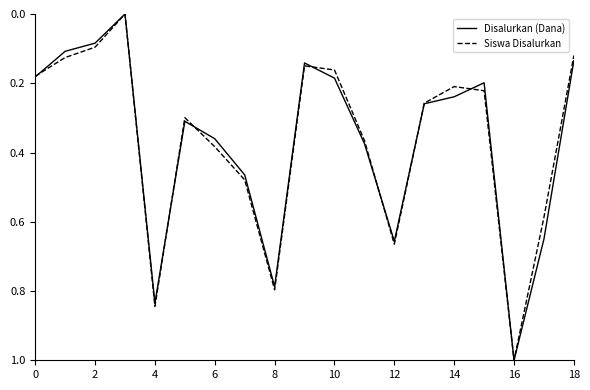

What is the highest value of the Disalurkan (Dana) series?

1.0